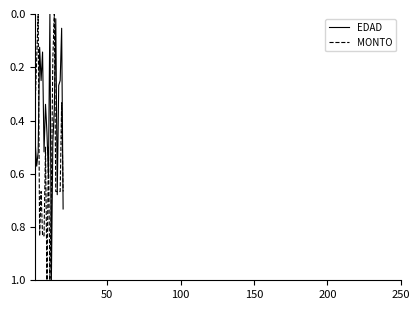

Rank the series by their average value, from lowest to highest.

EDAD, MONTO